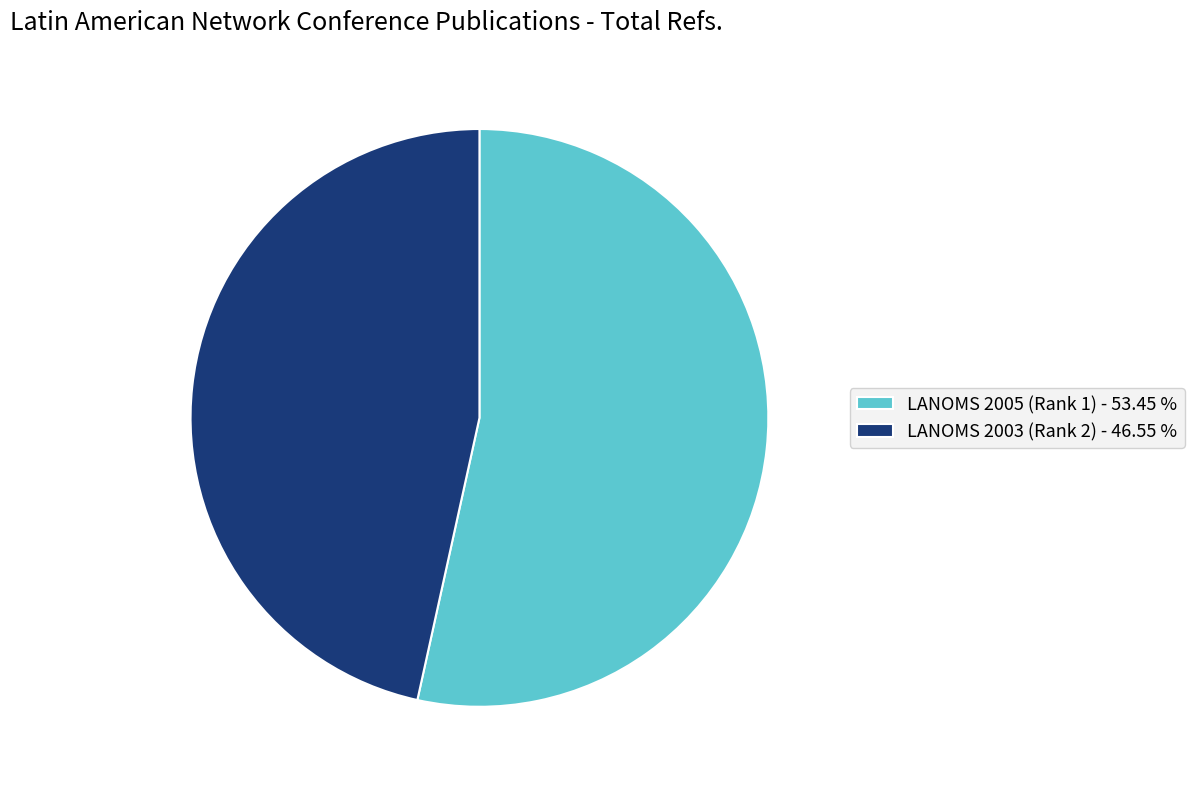

Count the number of slices in the pie.

2